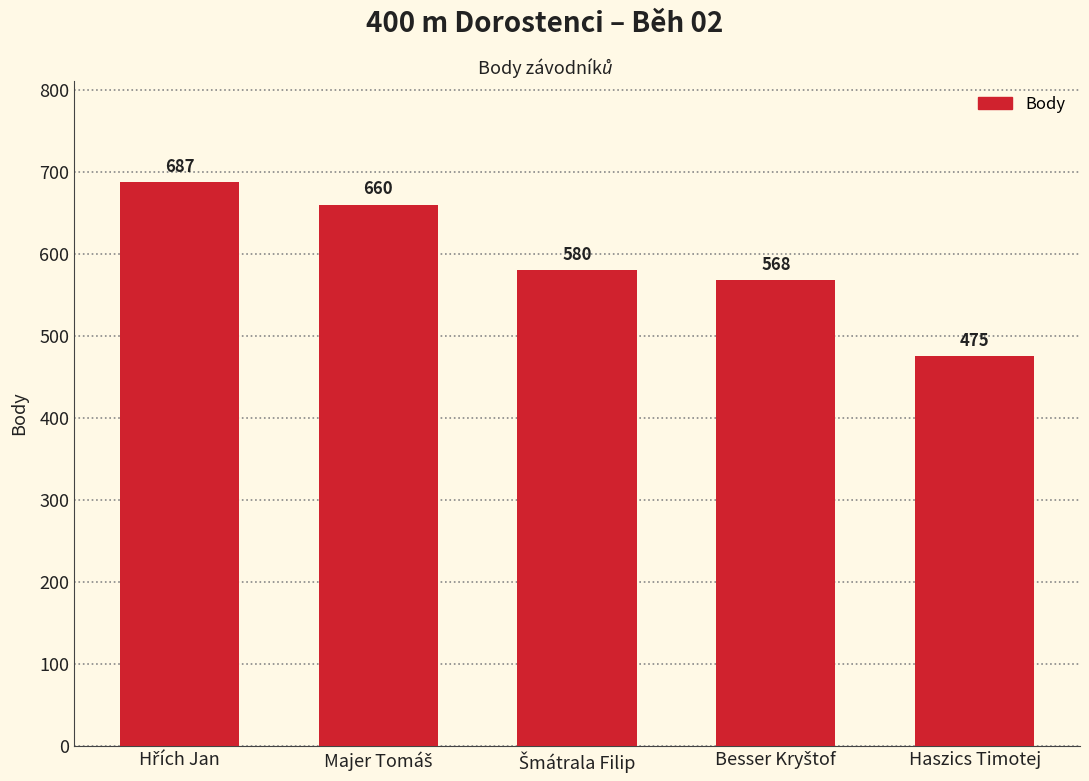

Reading left to right, list all the values displayed in this chart.

687	660	580	568	475